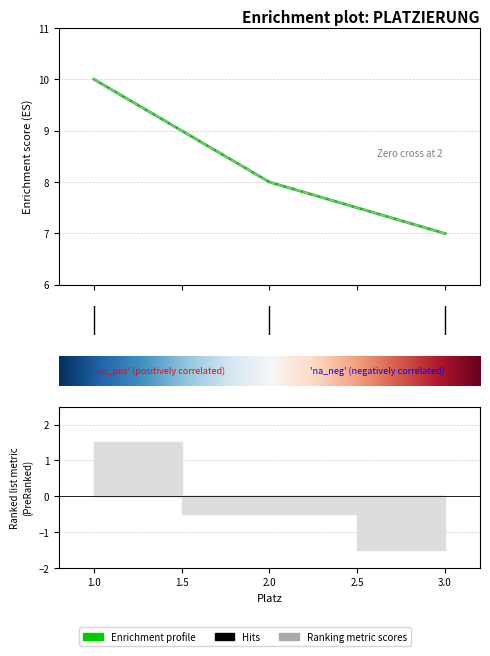

Read the Schefflenz value at 3.

7